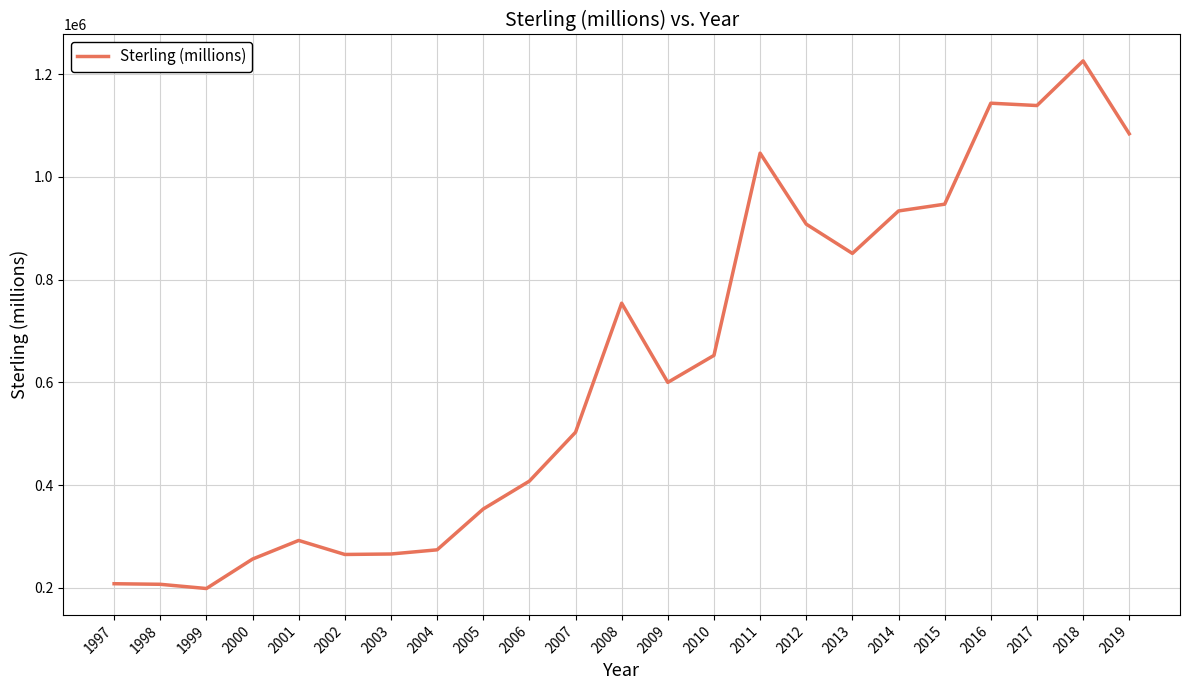

What is the maximum value shown in the chart?

1226159